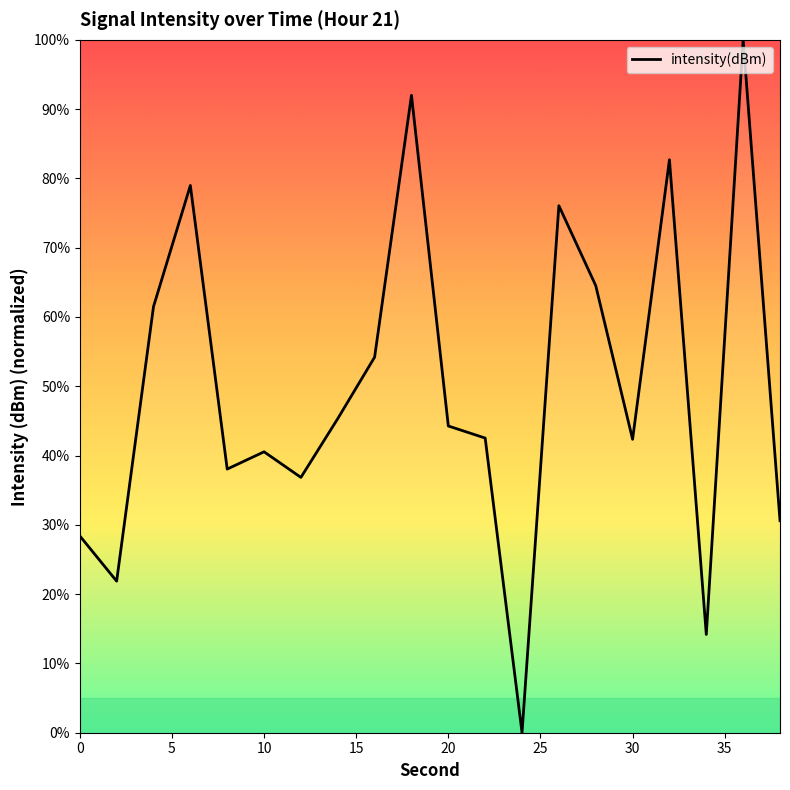

Does the chart have visible grid lines?

No